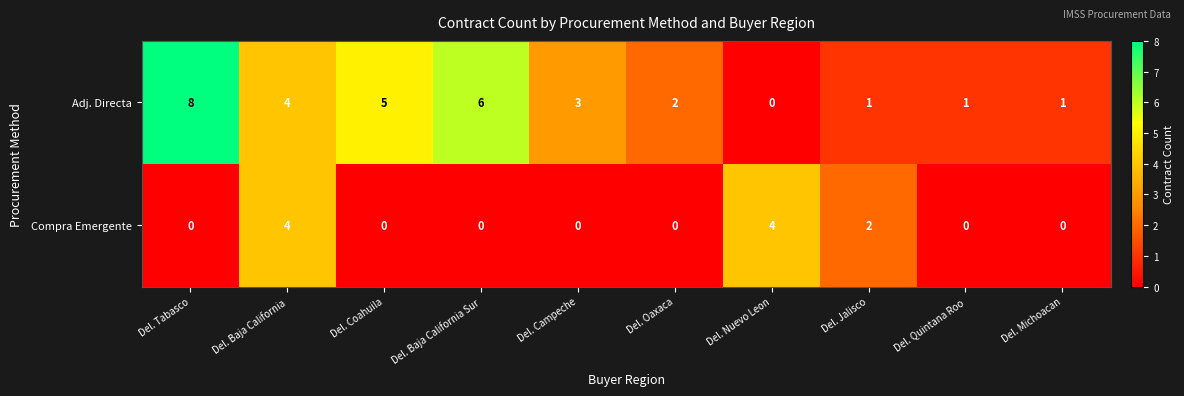

How many series are shown in this chart?

2